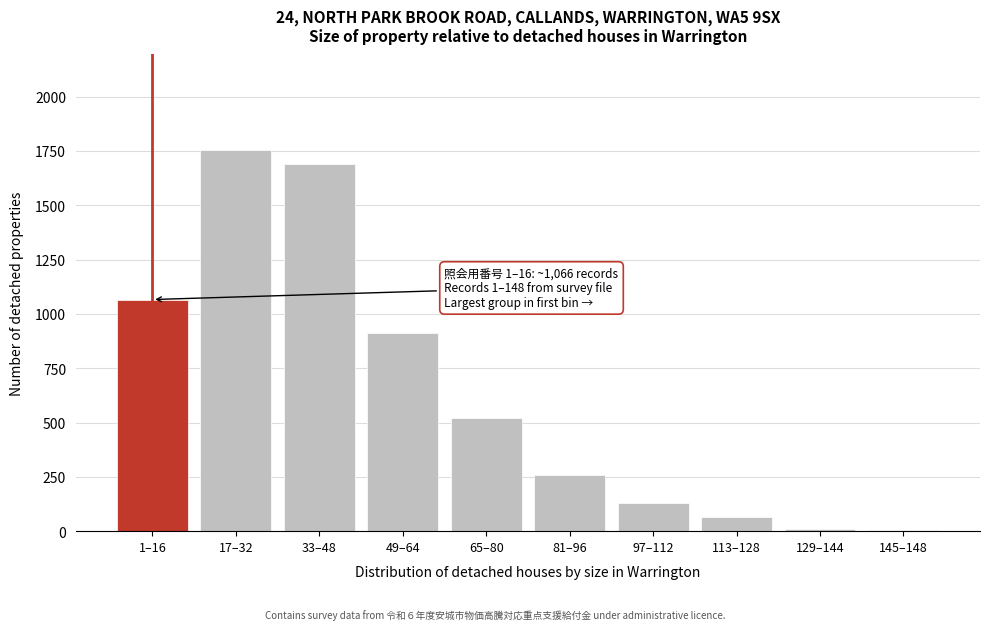

Which label corresponds to the largest value in the chart?

17–32